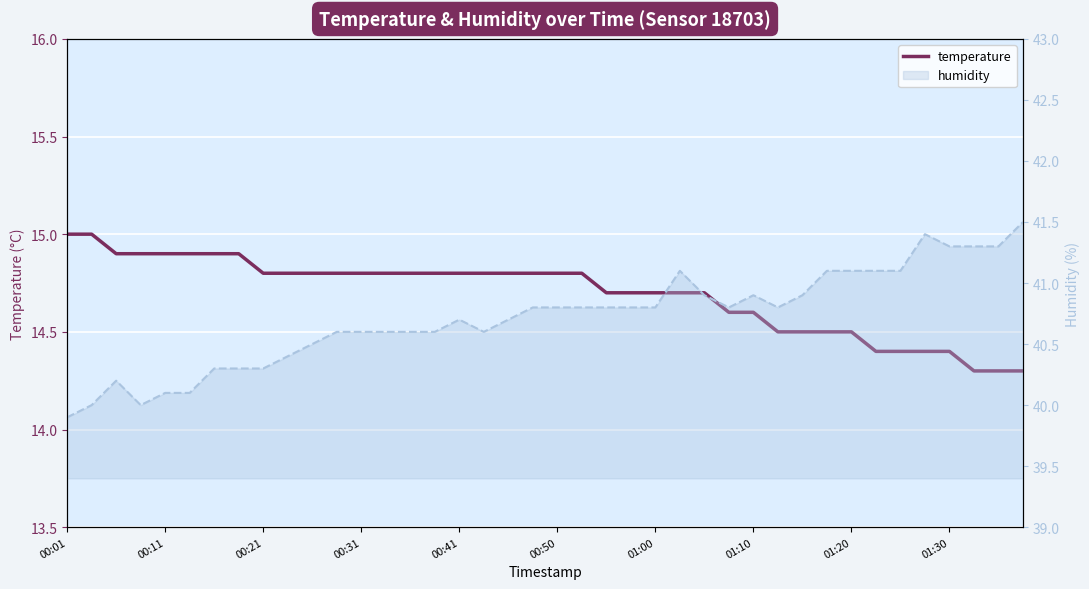

True or false: there are more than 2 points higher than both neighbors.

False